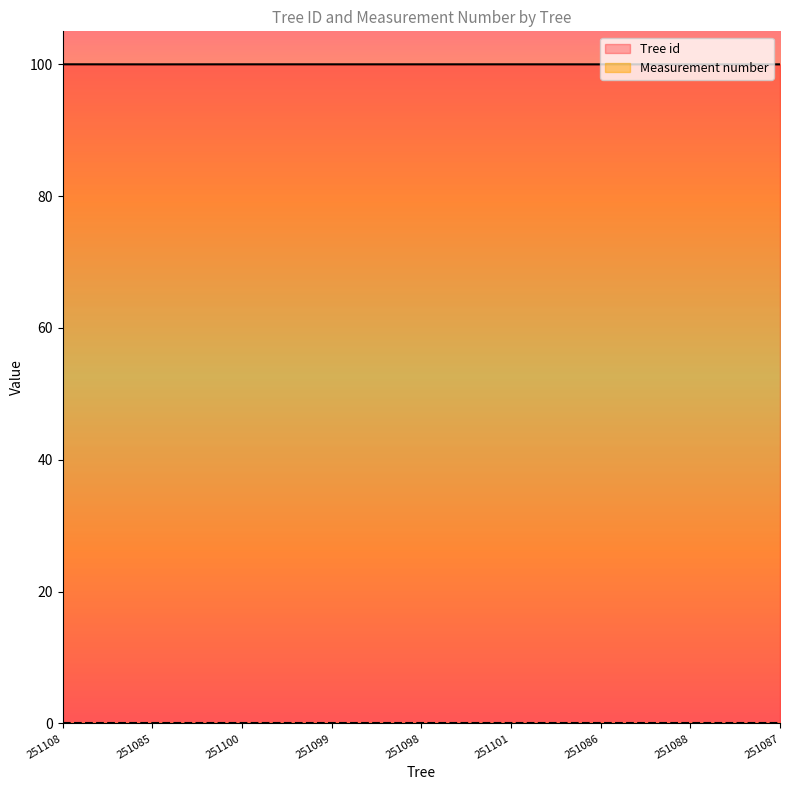

Between 251098 and 251108, which is larger?

251108